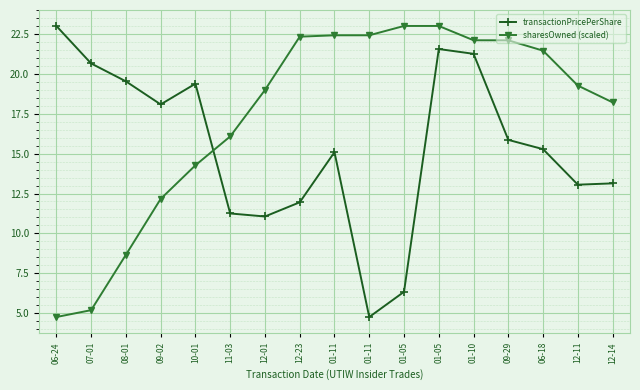

What is the minimum value for sharesOwned (scaled)?

4.8